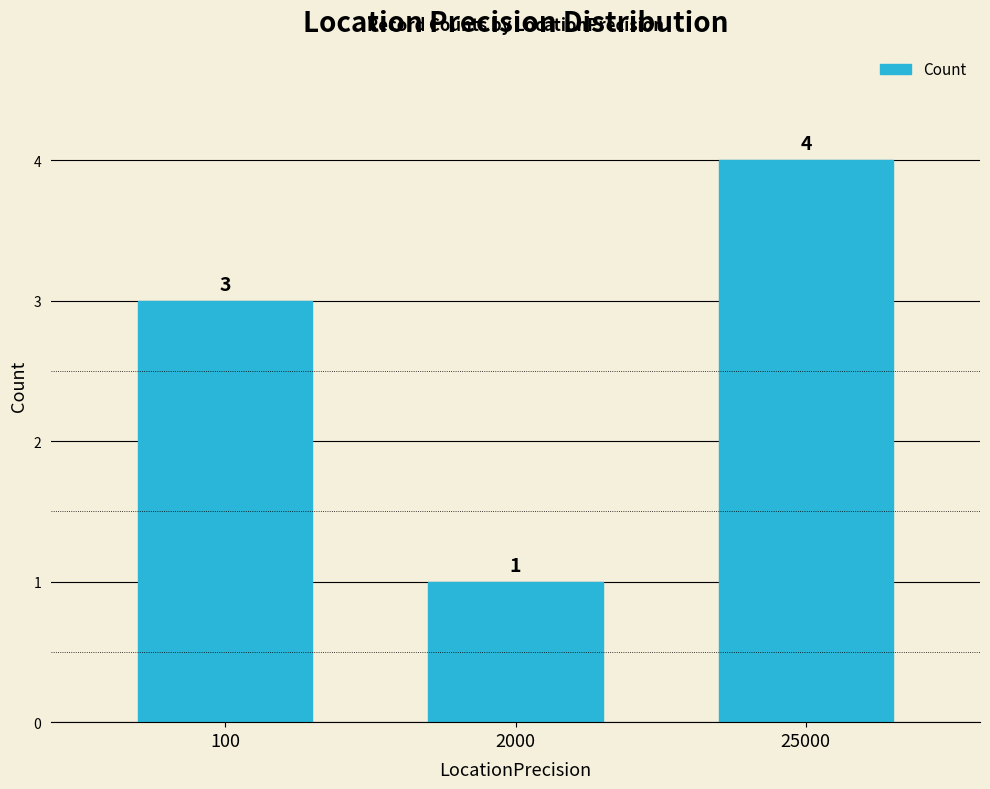

The chart shows a value of 6 at 25000. True or false?

False